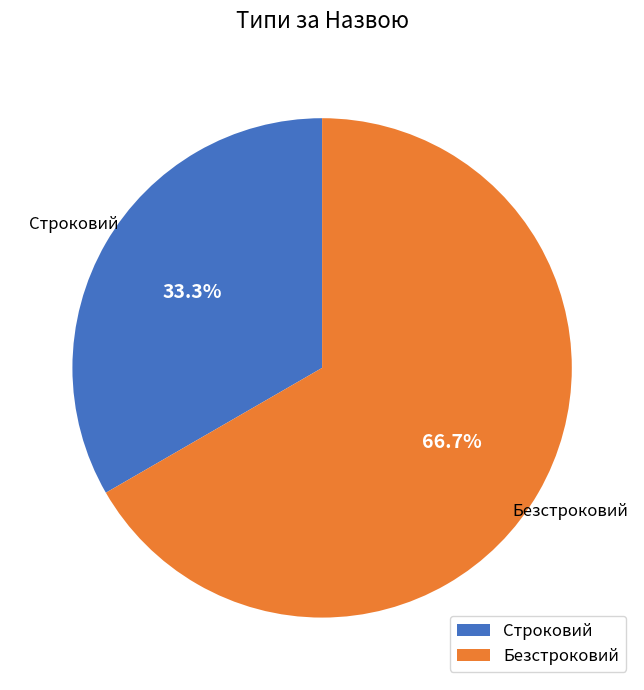

Does any single category account for the majority?

Yes